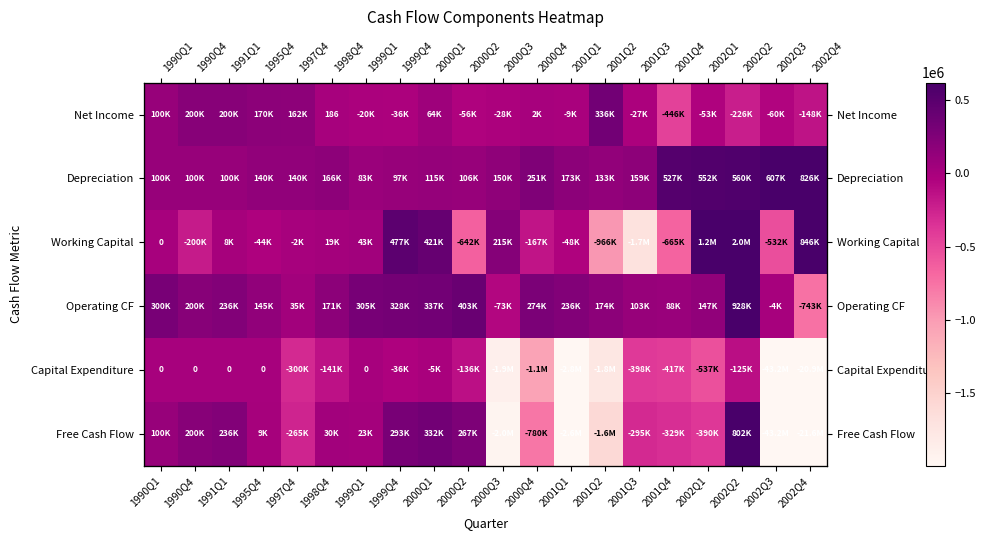

How many negative values does the Free Cash Flow series have?

10